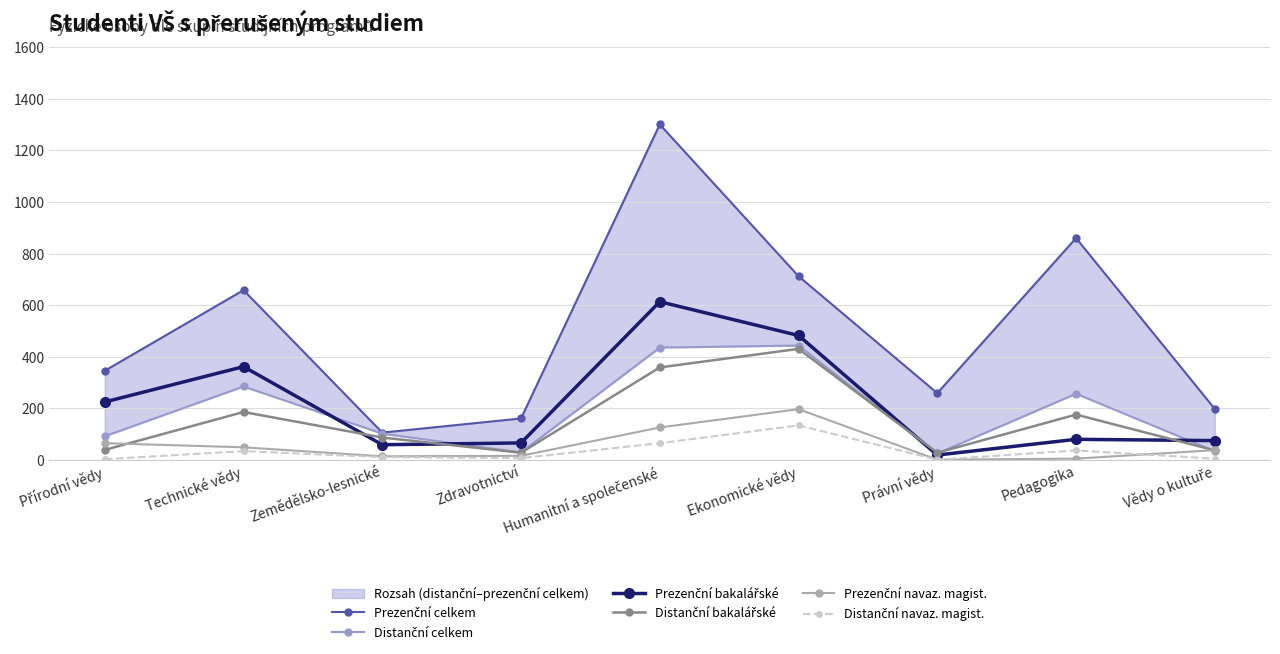

At how many categories does at least one series exceed 757?

2